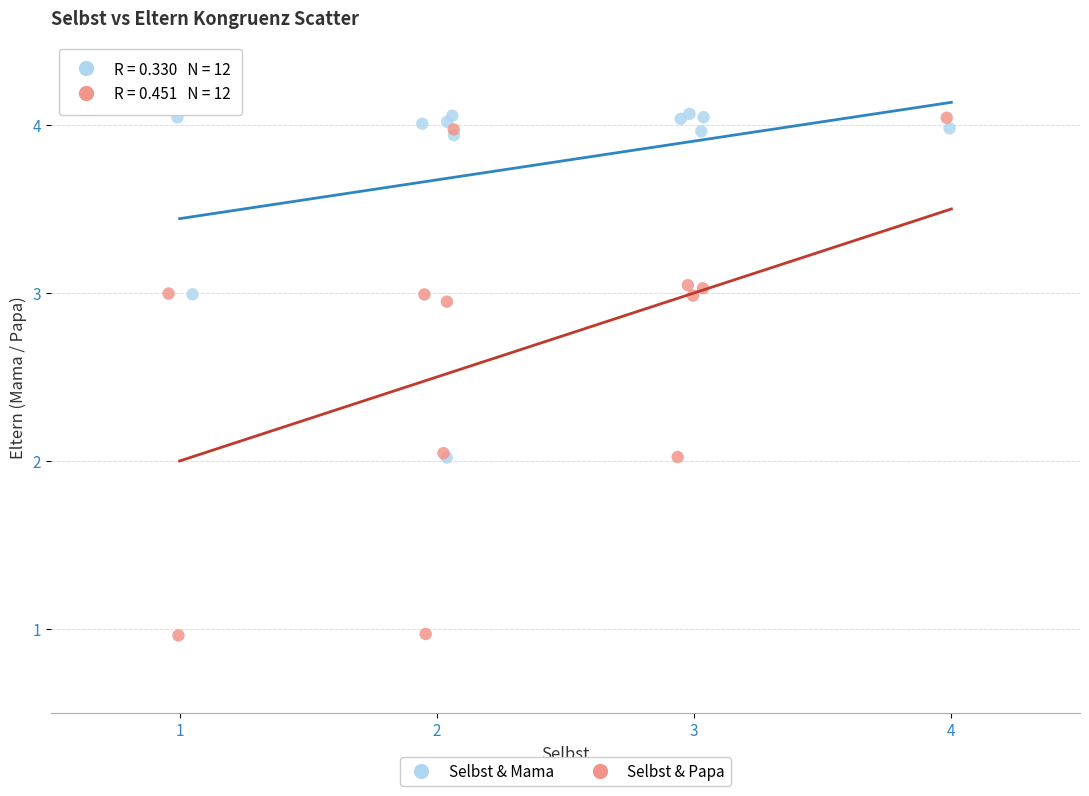

Which series contains the lowest Y value?

Selbst & Papa